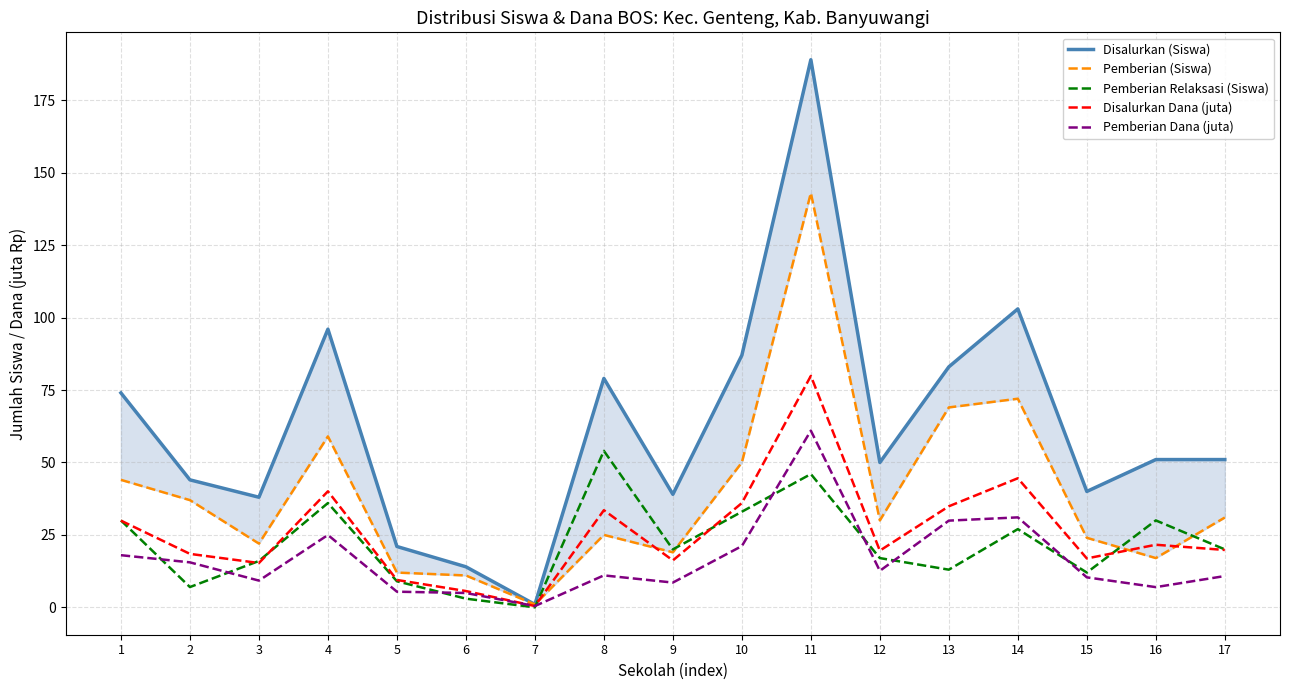

How many distinct data groups are displayed?

5